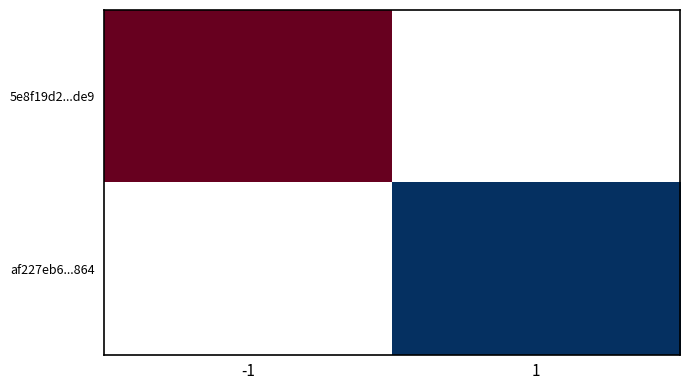

At which label does af227eb6...864 reach its minimum?

-1